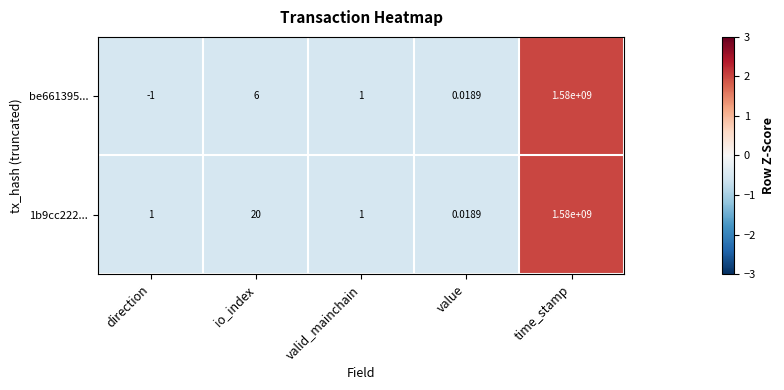

Which category has the lowest value in the be661395... series?

direction